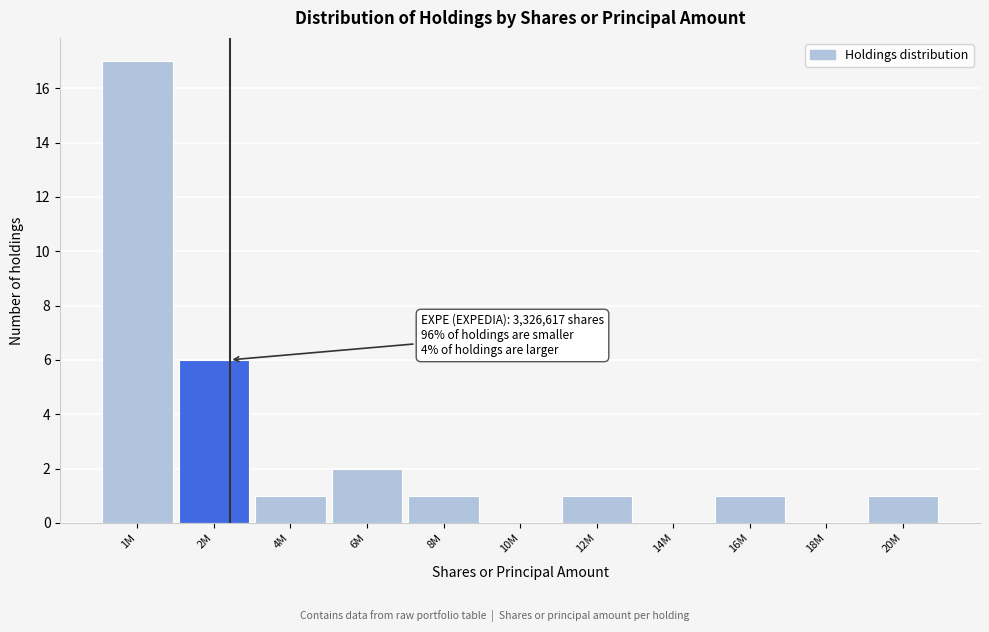

Reading left to right, list all the values displayed in this chart.

1M=17	2M=6	4M=1	6M=2	8M=1	10M=0	12M=1	14M=0	16M=1	18M=0	20M=1